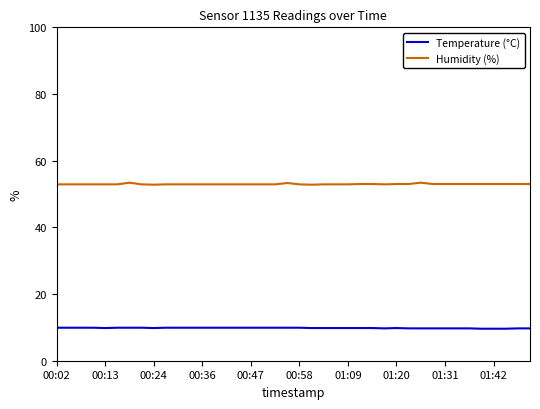

List the series in order of their peak value, lowest first.

Temperature (°C), Humidity (%)